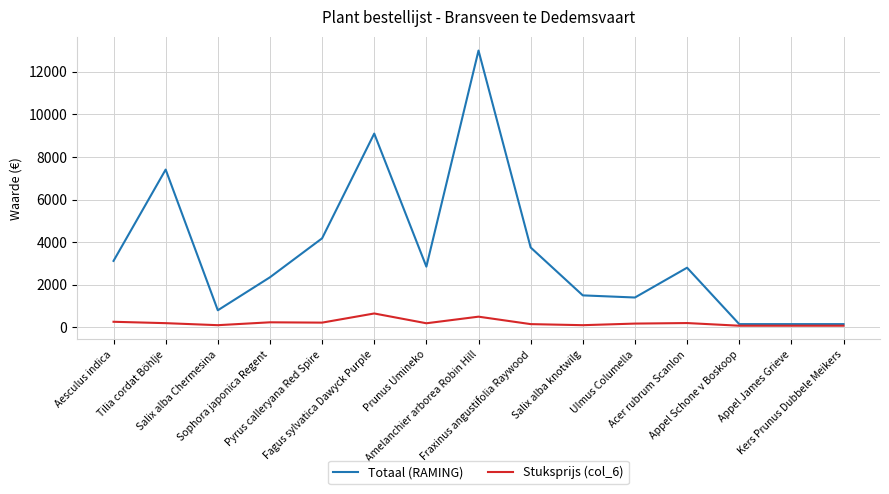

At which category does Totaal (RAMING) reach its first local peak?

Tilia cordat Böhlje